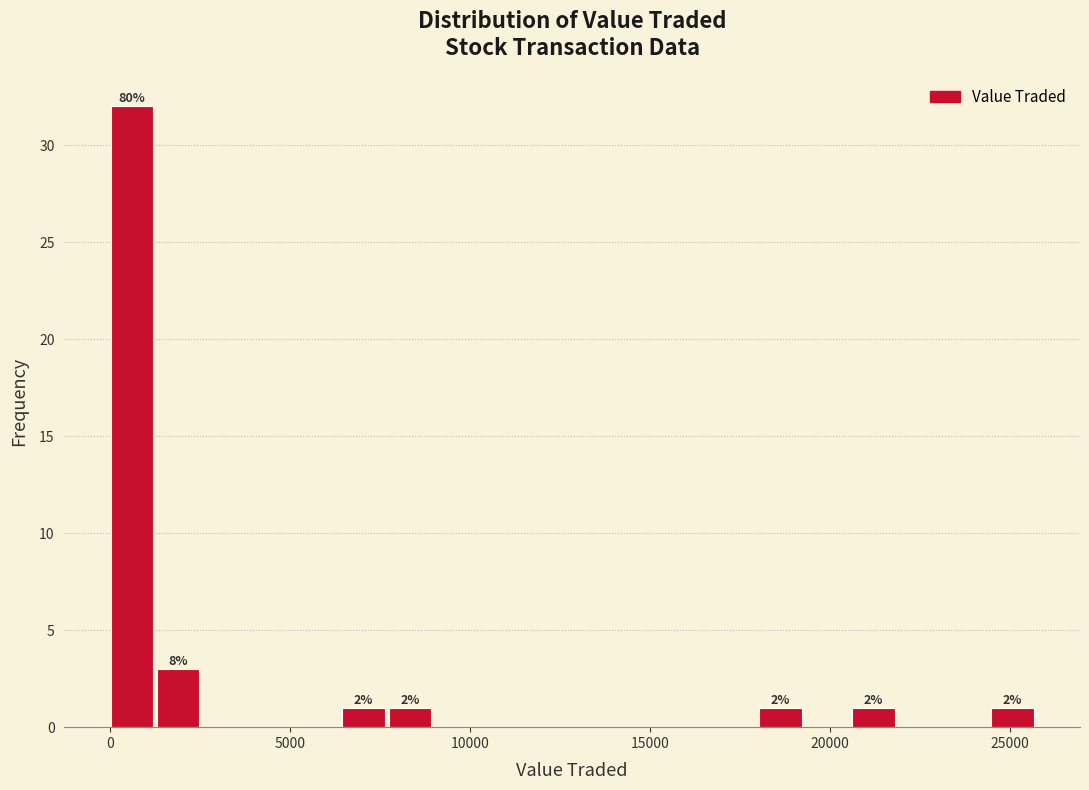

Around what value on the x-axis is the tallest bar? Give the approximate position of its centre, as read against the axis.

500